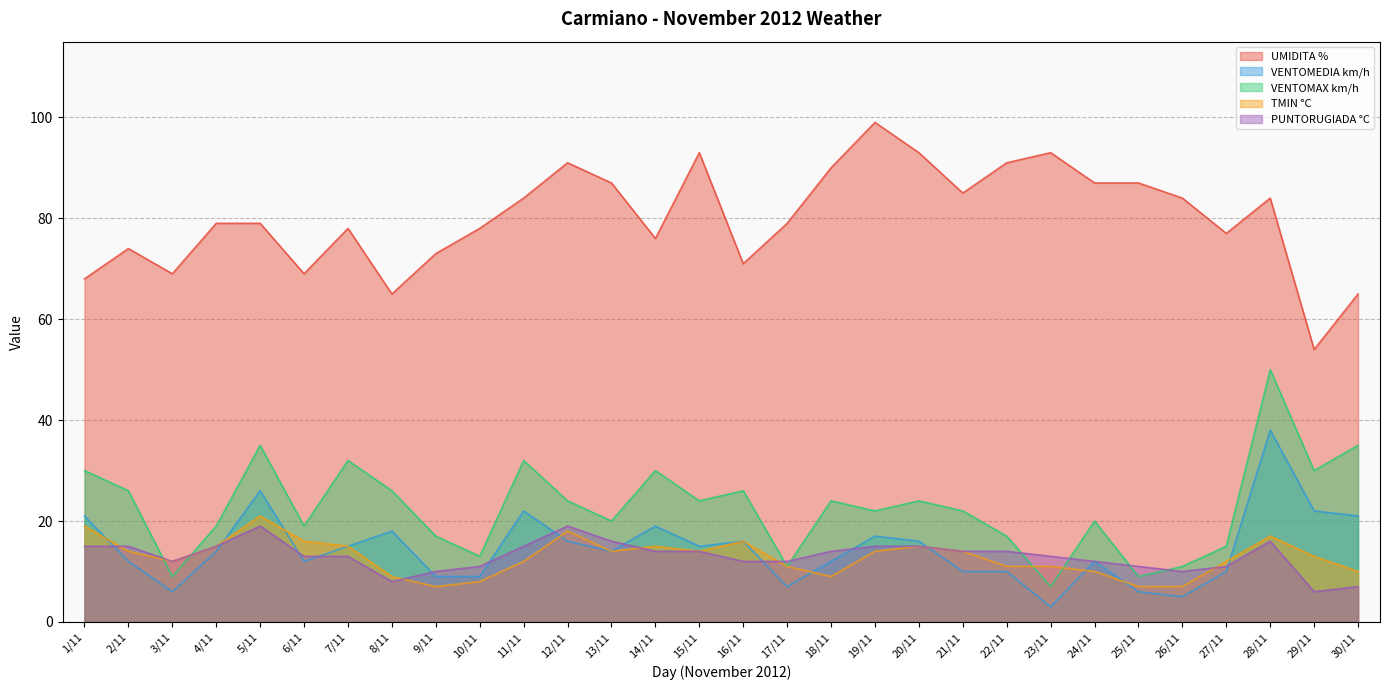

Does the chart have visible grid lines?

Yes